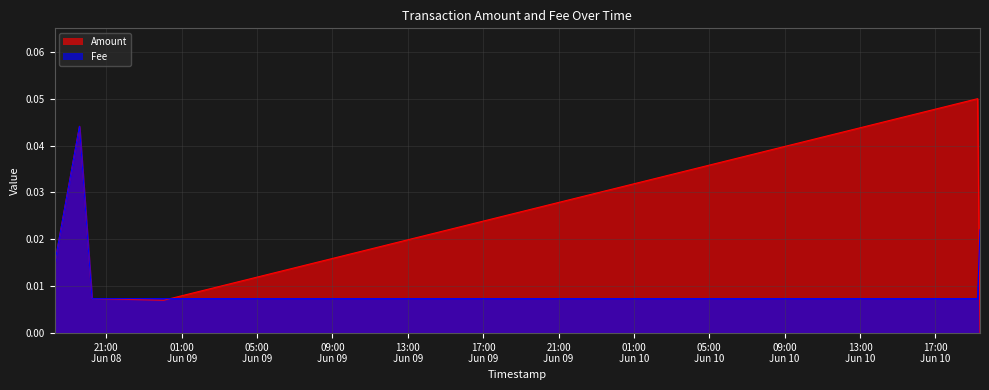

List the series in order of their peak value, highest first.

Amount, Fee